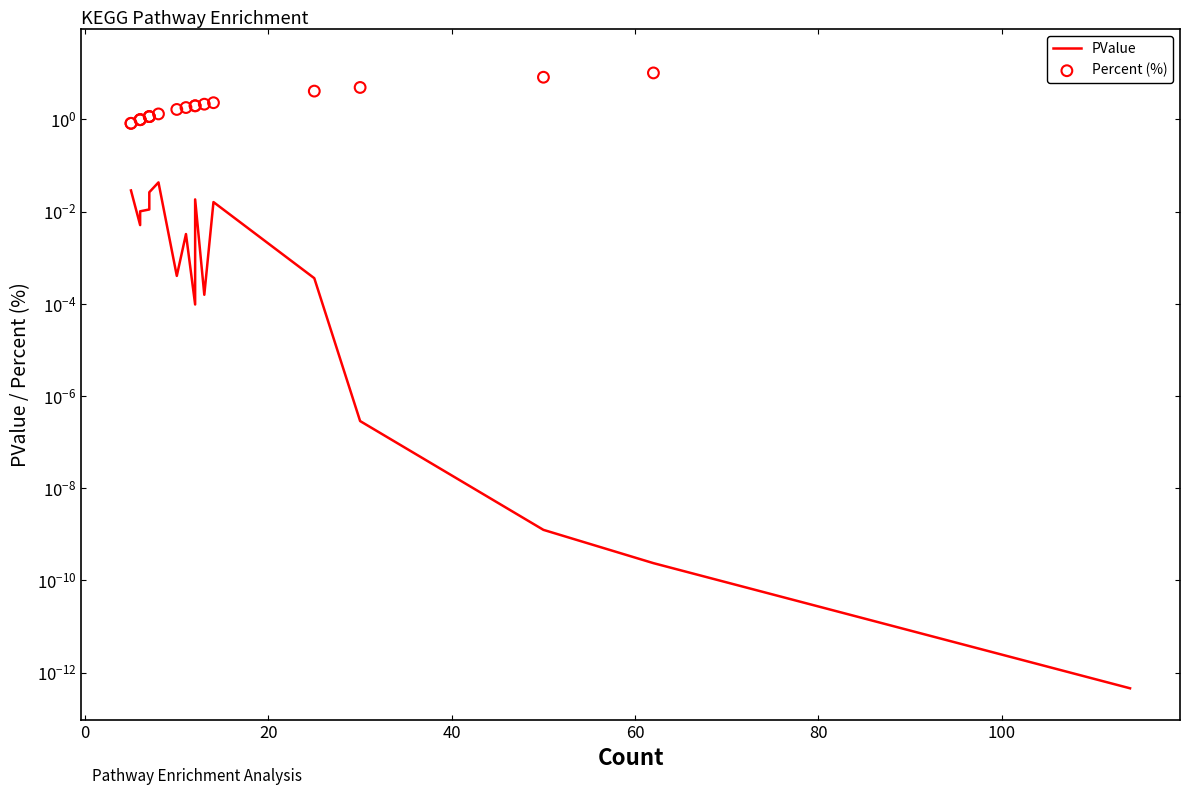

At how many categories does at least one series exceed 9?

2